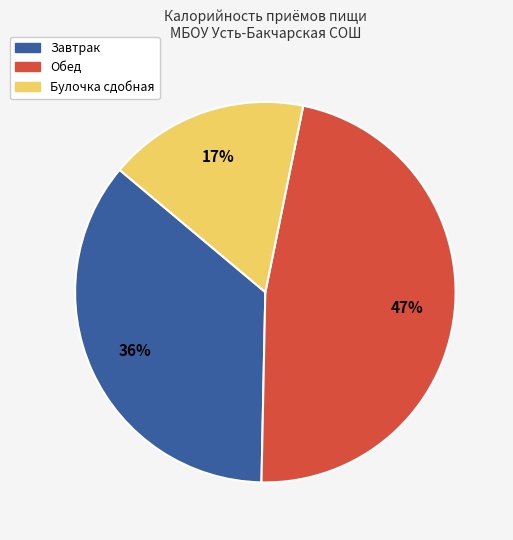

Does Булочка сдобная represent more than half of the total?

No